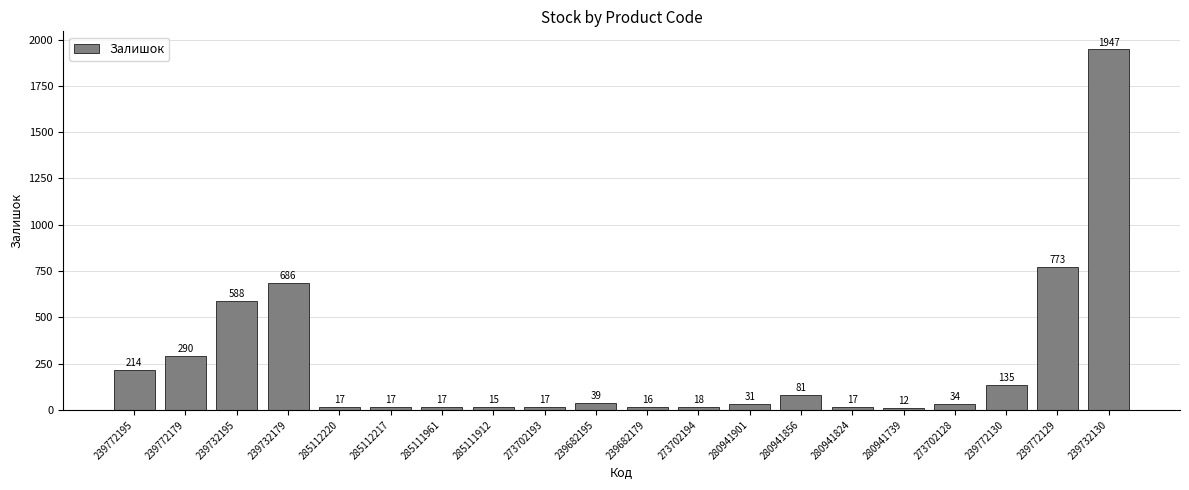

What is the change in value from 285111961 to 280941856?

+64